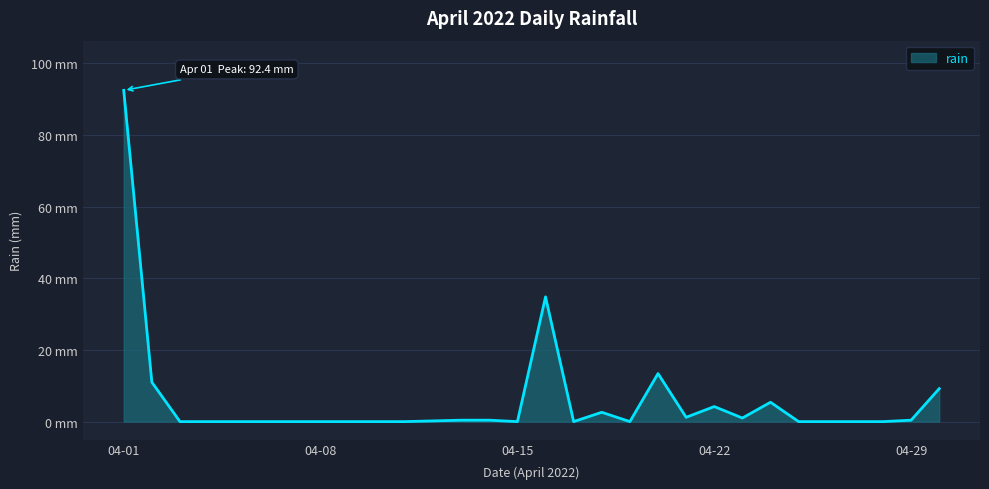

Reading left to right, transcribe all the data shown in this chart.

92.4	11.0	0.0	0.0	0.0	0.0	0.0	0.0	0.0	0.0	0.0	0.2	0.4	0.4	0.0	34.8	0.0	2.6	0.0	13.4	1.2	4.2	1.0	5.4	0.0	0.0	0.0	0.0	0.4	9.2